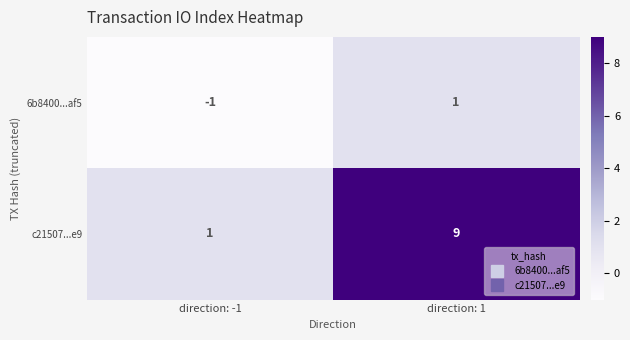

Reading left to right, list all the values displayed in this chart.

6b8400...af5: direction: -1=-1	direction: 1=1
c21507...e9: direction: -1=1	direction: 1=9